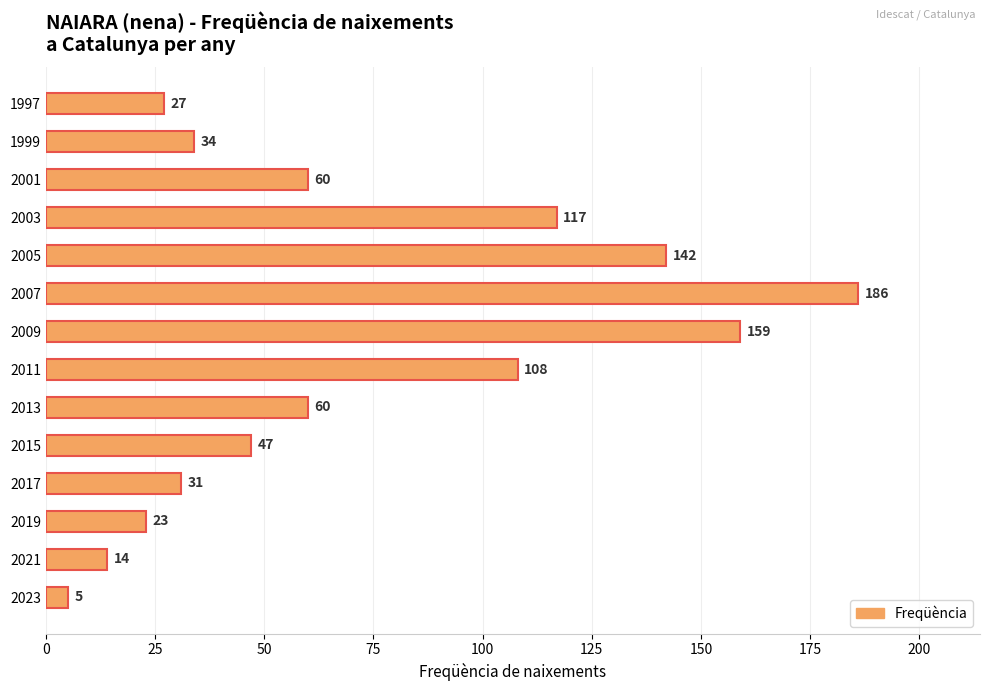

Reading top to bottom, extract all data points from this chart.

27	34	60	117	142	186	159	108	60	47	31	23	14	5